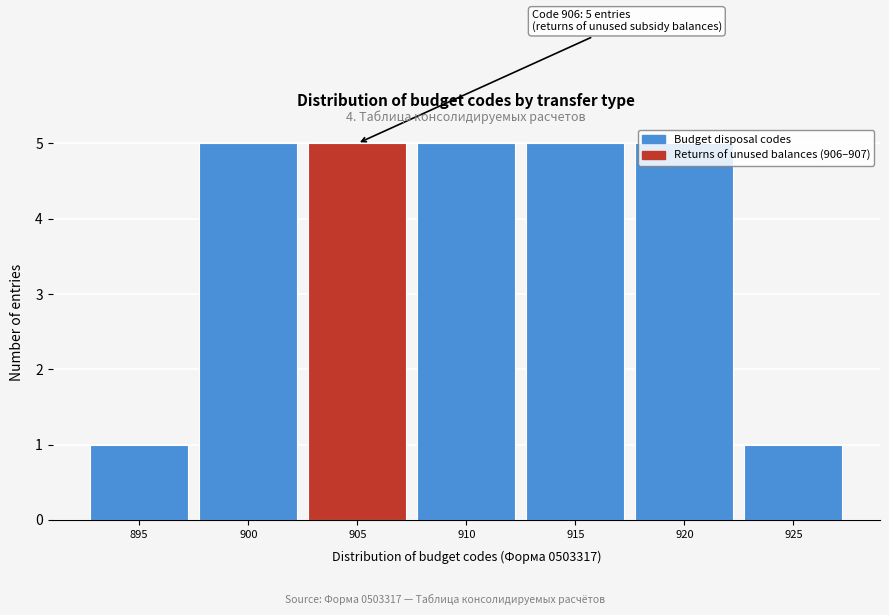

What is the value of the 3rd bar from the left?

5